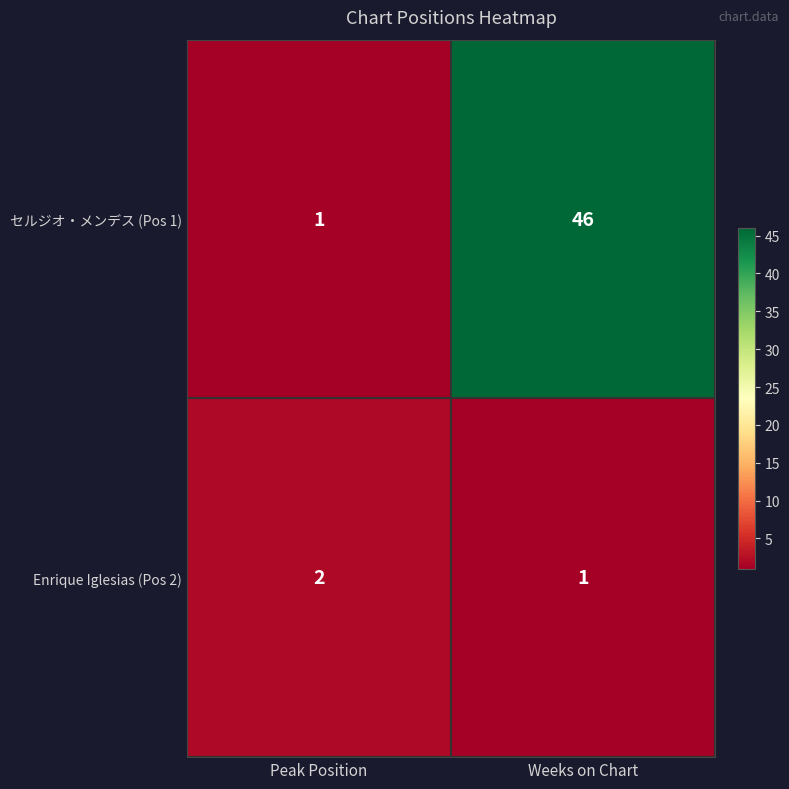

What is the sum of all セルジオ・メンデス (Pos 1) values?

47